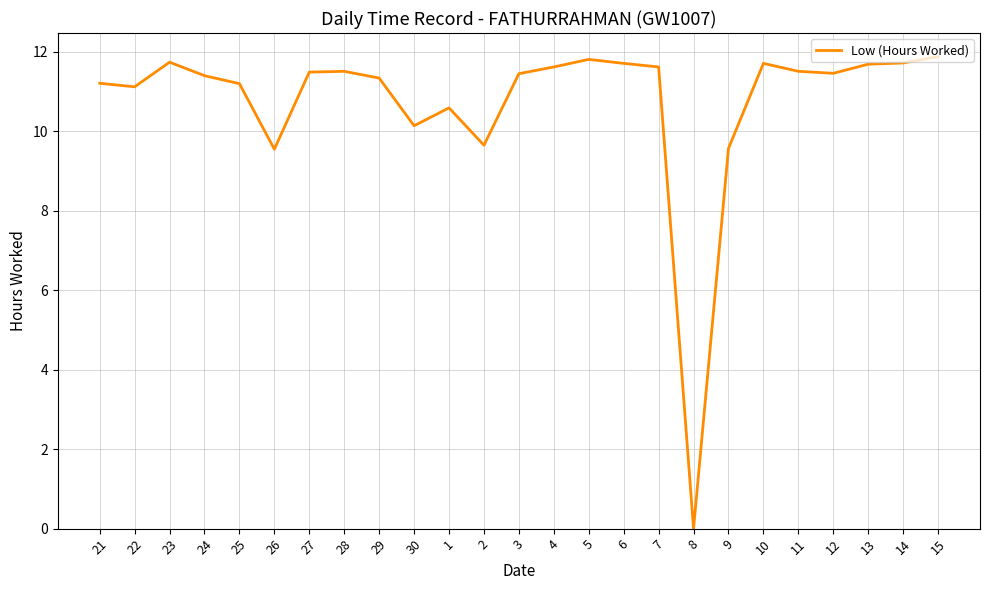

What is the sum of all values?

268.7